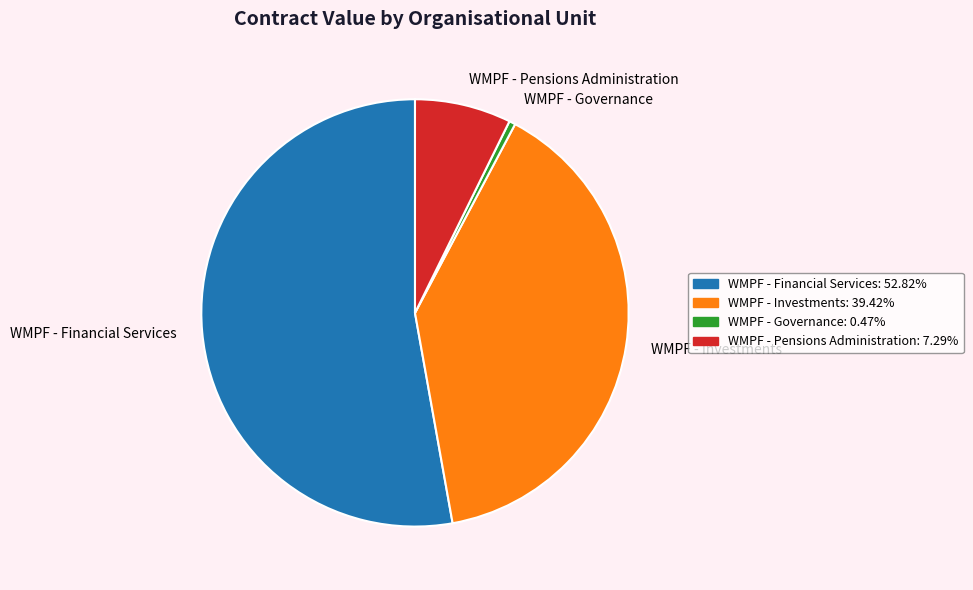

Which slice is the largest?

WMPF - Financial Services